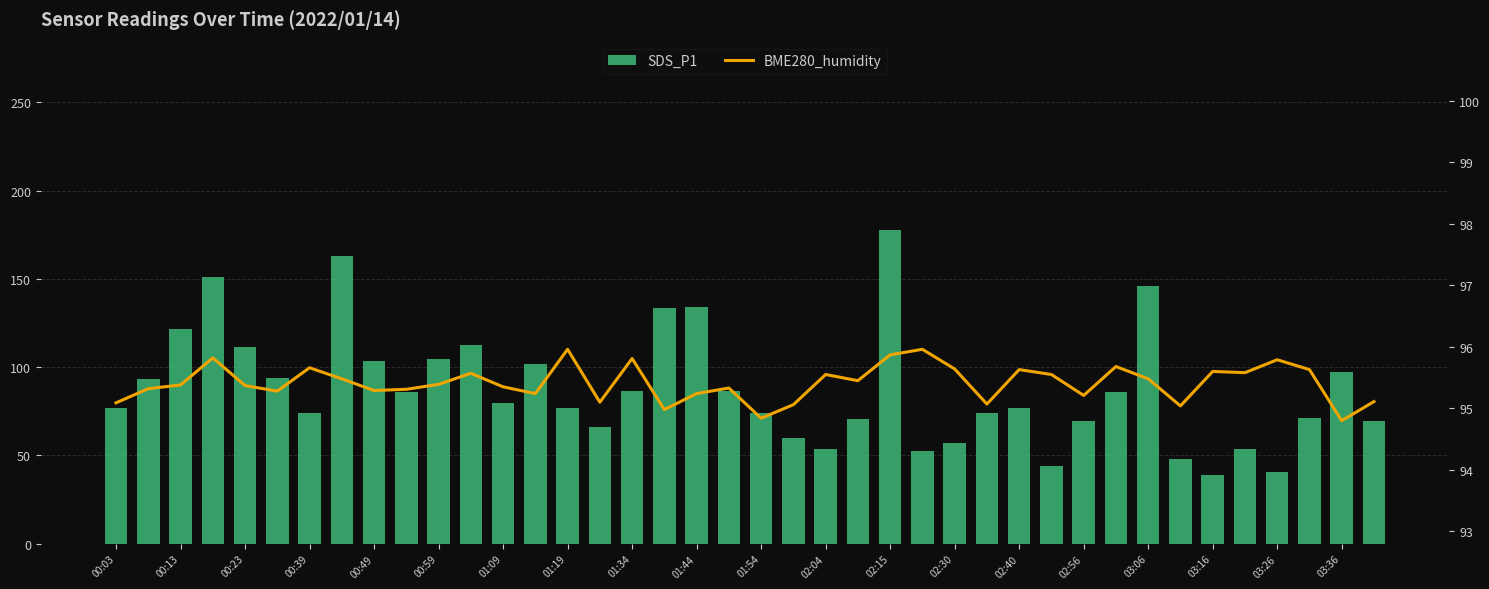

Which series has the widest spread of values?

SDS_P1